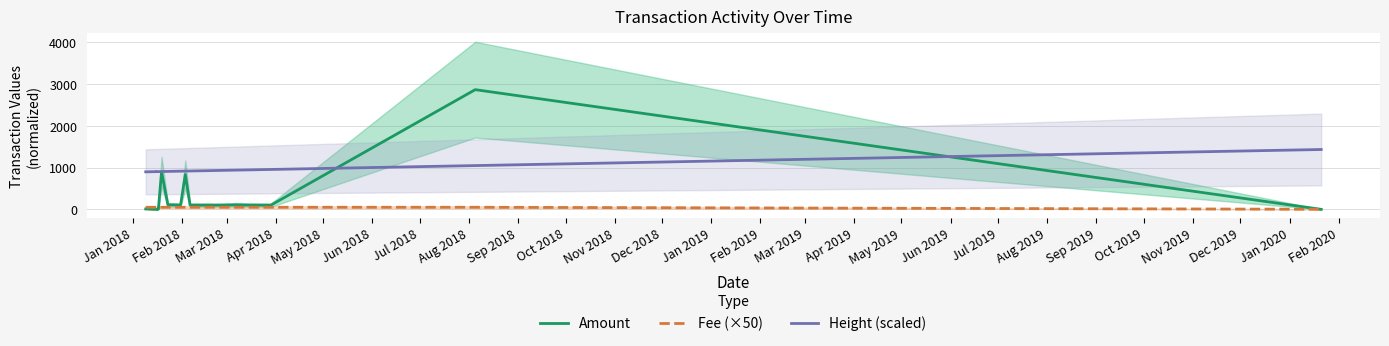

True or false: Height (scaled) has more than 1 interior local peaks.

False